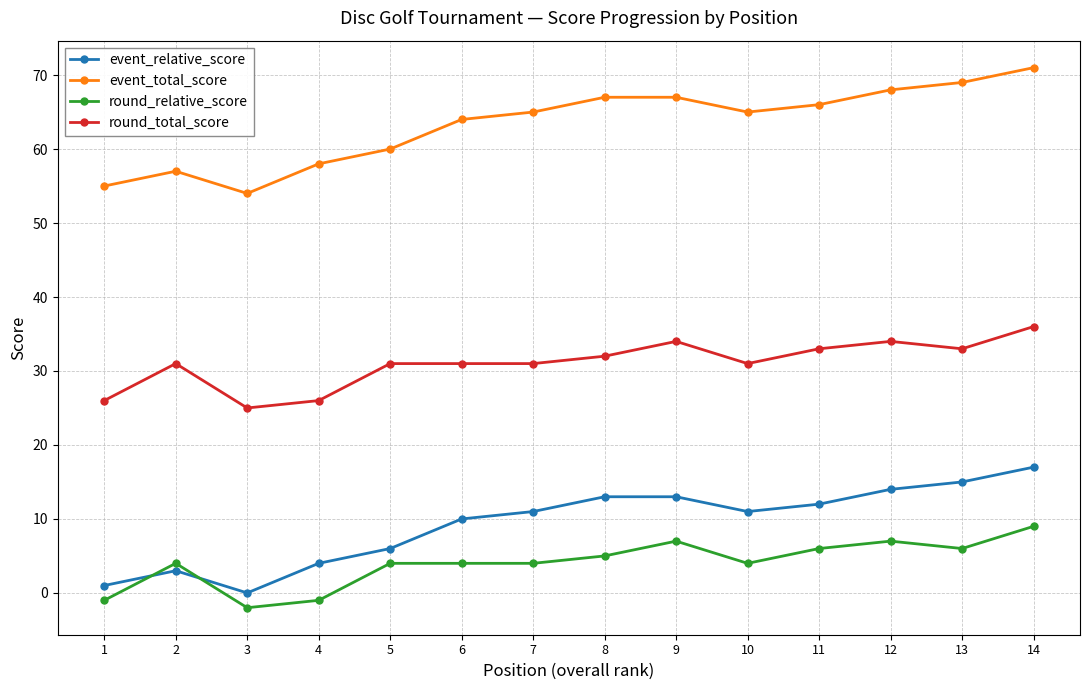

How many lines are shown in the chart?

4